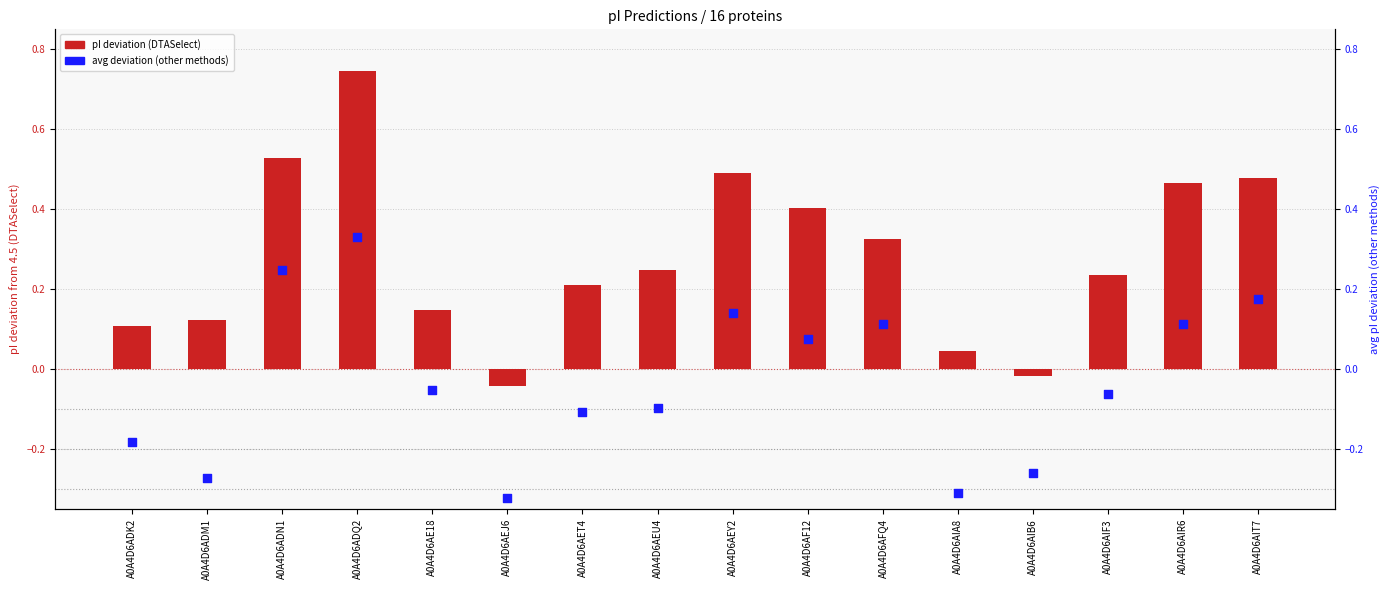

Which series contains the lowest Y value?

avg deviation (Dawson/Lehninger/Solomon/Thurlkill)